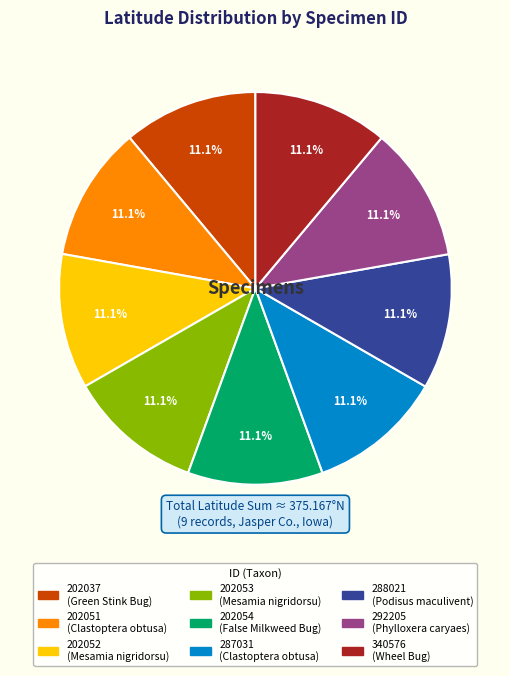

Is there any slice that represents more than half of the pie?

No